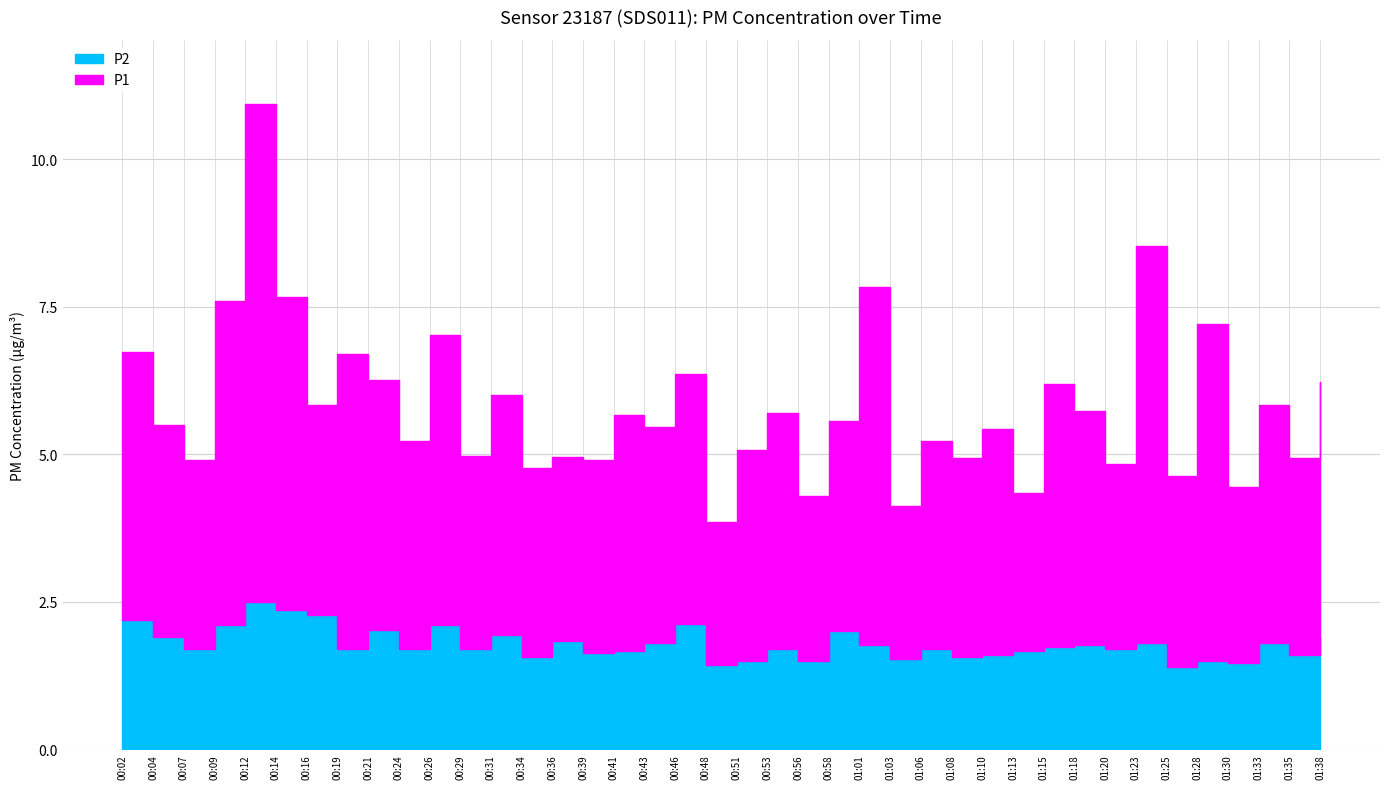

Reading left to right, extract all data points from this chart.

P1: 00:02=4.5	00:04=3.6	00:07=3.2	00:09=5.5	00:12=8.4	00:14=5.3	00:16=3.6	00:19=5.0	00:21=4.2	00:24=3.5	00:26=4.9	00:29=3.3	00:31=4.1	00:34=3.2	00:36=3.1	00:39=3.3	00:41=4.0	00:43=3.7	00:46=4.2	00:48=2.4	00:51=3.6	00:53=4.0	00:56=2.8	00:58=3.6	01:01=6.1	01:03=2.6	01:06=3.5	01:08=3.4	01:10=3.8	01:13=2.7	01:15=4.5	01:18=4.0	01:20=3.1	01:23=6.7	01:25=3.2	01:28=5.7	01:30=3.0	01:33=4.0	01:35=3.3	01:38=4.3
P2: 00:02=2.2	00:04=1.9	00:07=1.7	00:09=2.1	00:12=2.5	00:14=2.4	00:16=2.3	00:19=1.7	00:21=2.0	00:24=1.7	00:26=2.1	00:29=1.7	00:31=1.9	00:34=1.6	00:36=1.8	00:39=1.6	00:41=1.7	00:43=1.8	00:46=2.1	00:48=1.4	00:51=1.5	00:53=1.7	00:56=1.5	00:58=2.0	01:01=1.8	01:03=1.5	01:06=1.7	01:08=1.6	01:10=1.6	01:13=1.7	01:15=1.7	01:18=1.8	01:20=1.7	01:23=1.8	01:25=1.4	01:28=1.5	01:30=1.5	01:33=1.8	01:35=1.6	01:38=1.9